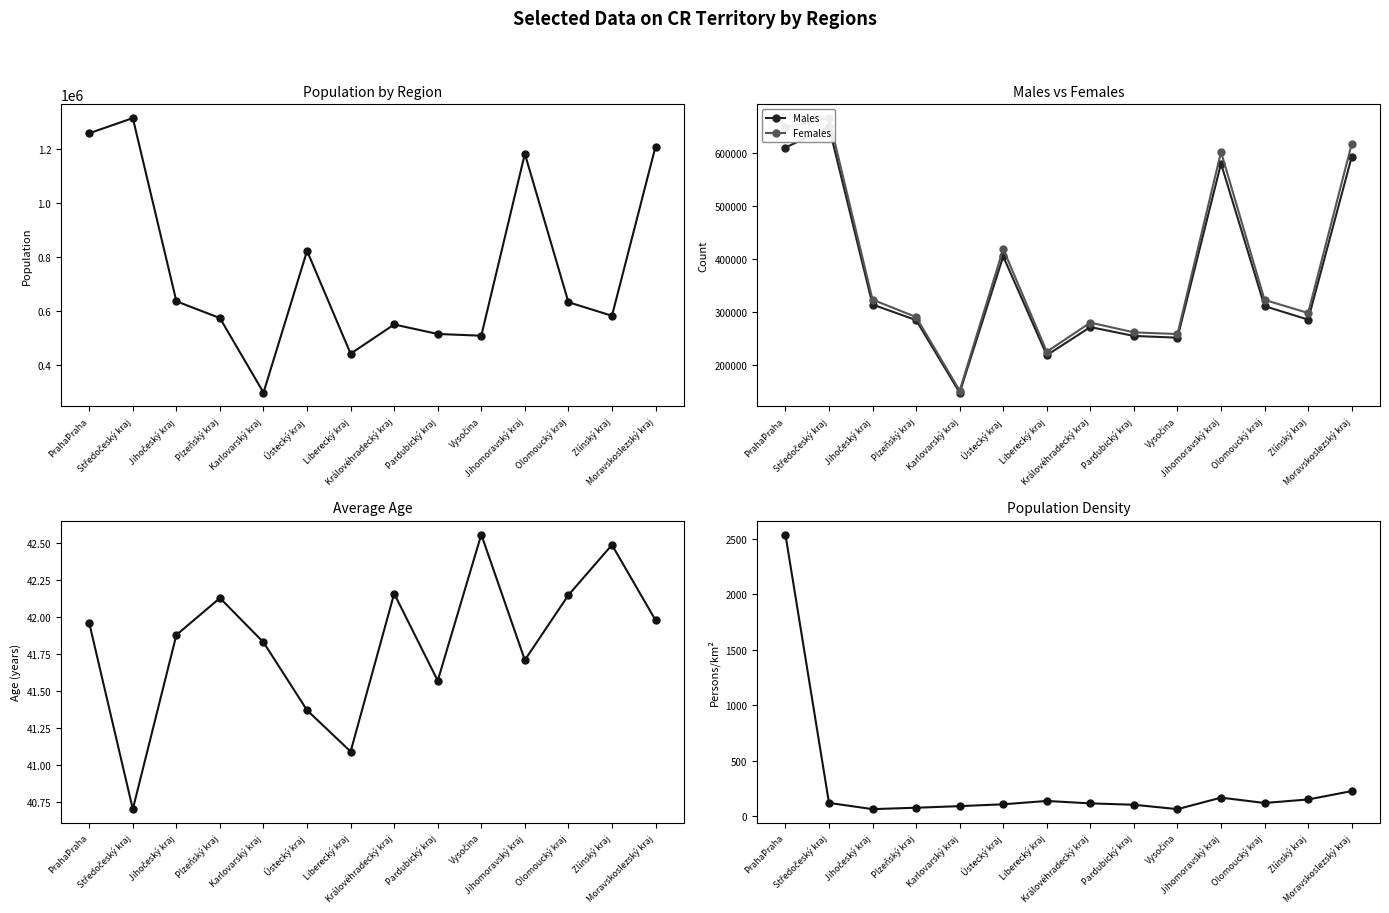

How many values in the Density series are below 118?

7